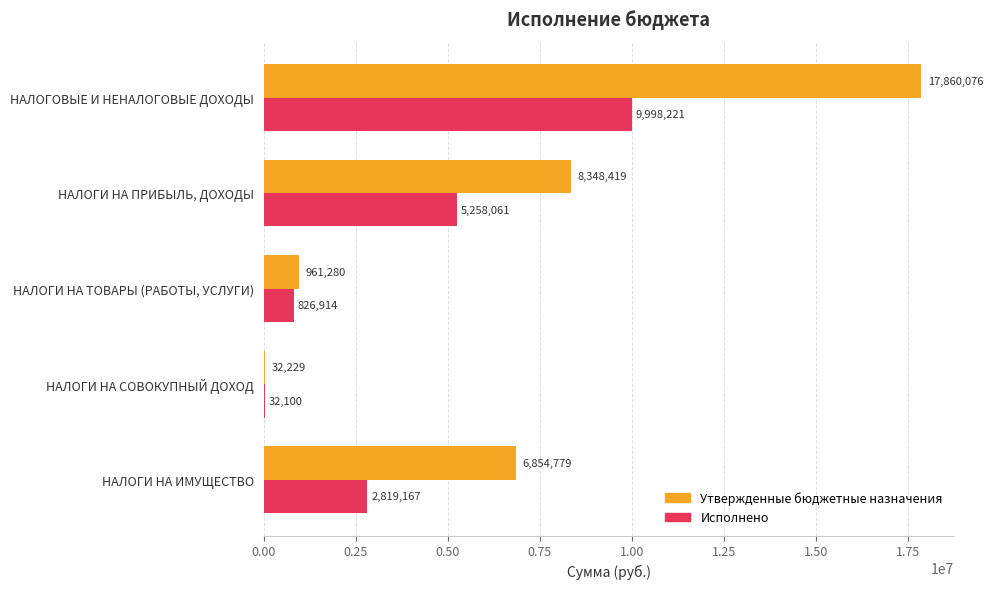

Is it true that Исполнено equals 7714349.2 at НАЛОГИ НА ПРИБЫЛЬ, ДОХОДЫ?

False